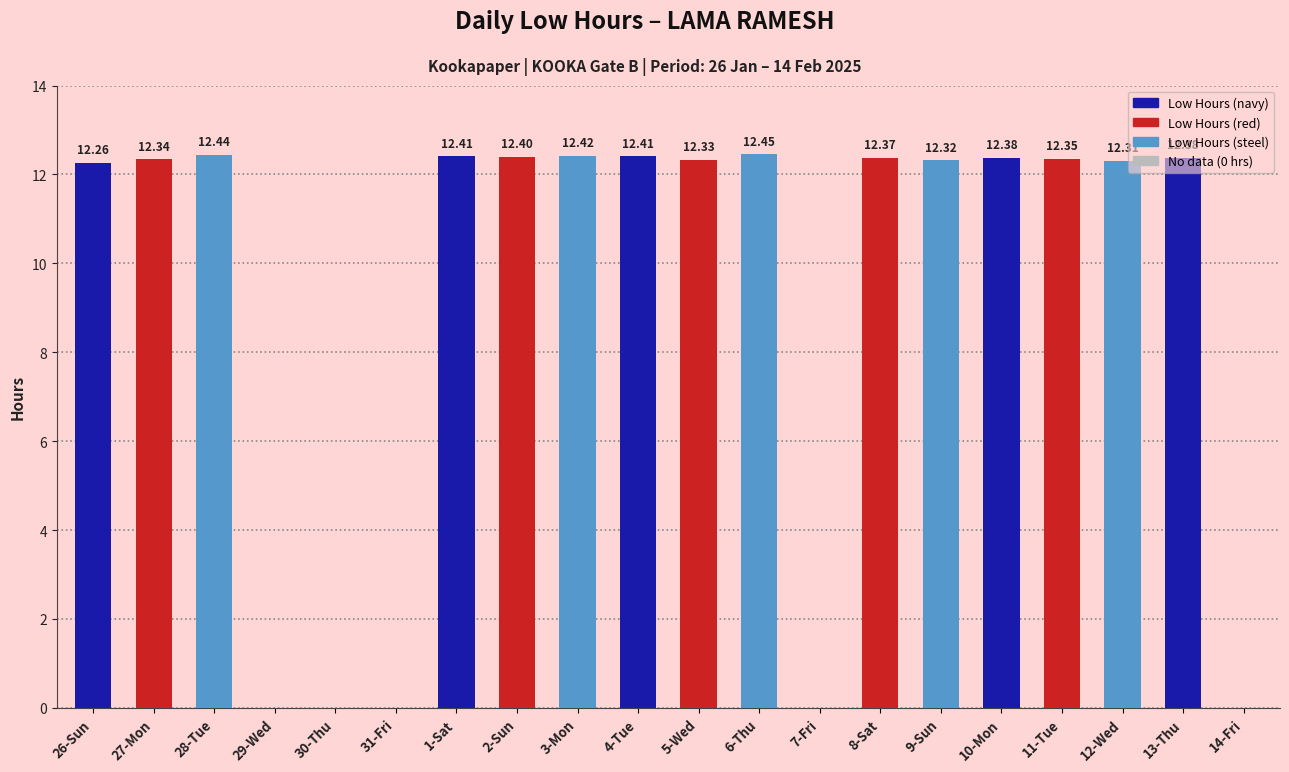

Which has a higher value, 27-Mon or 8-Sat?

8-Sat